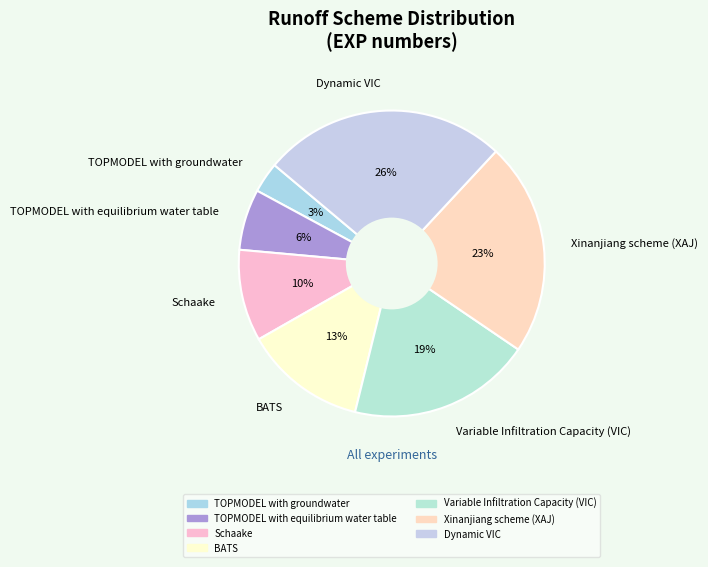

What is the ratio of the value at Xinanjiang scheme (XAJ) to the value at Variable Infiltration Capacity (VIC)?

1.2